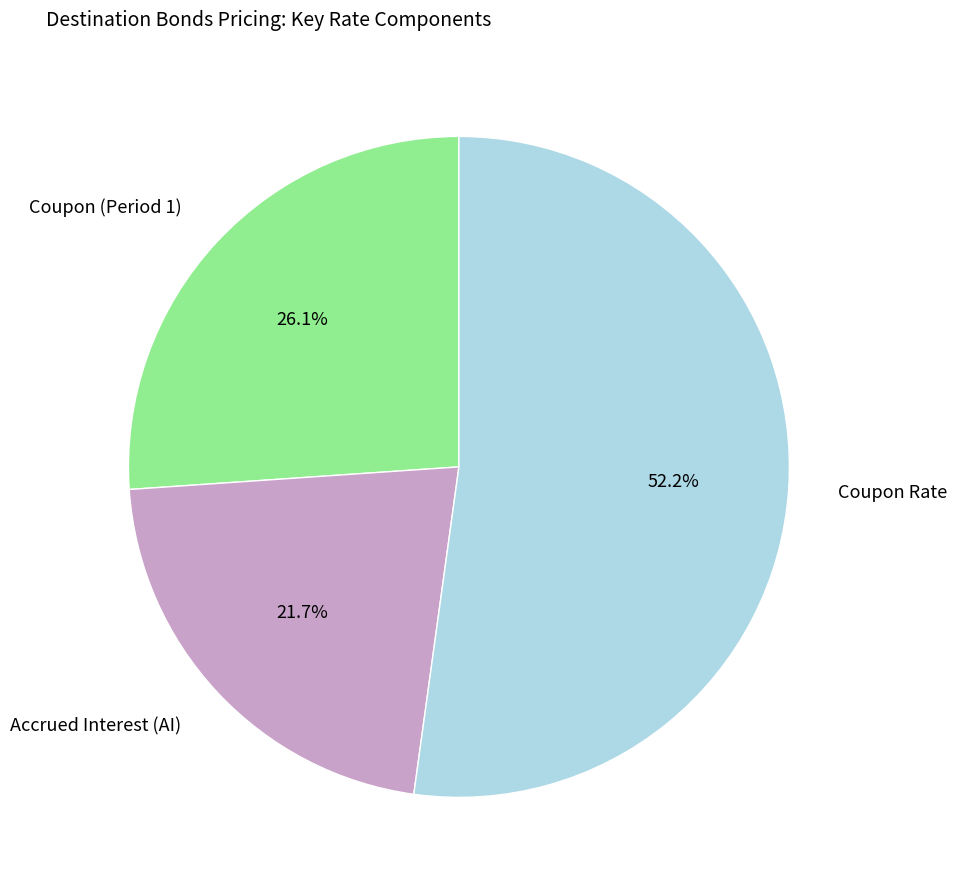

Does any single category account for the majority?

Yes